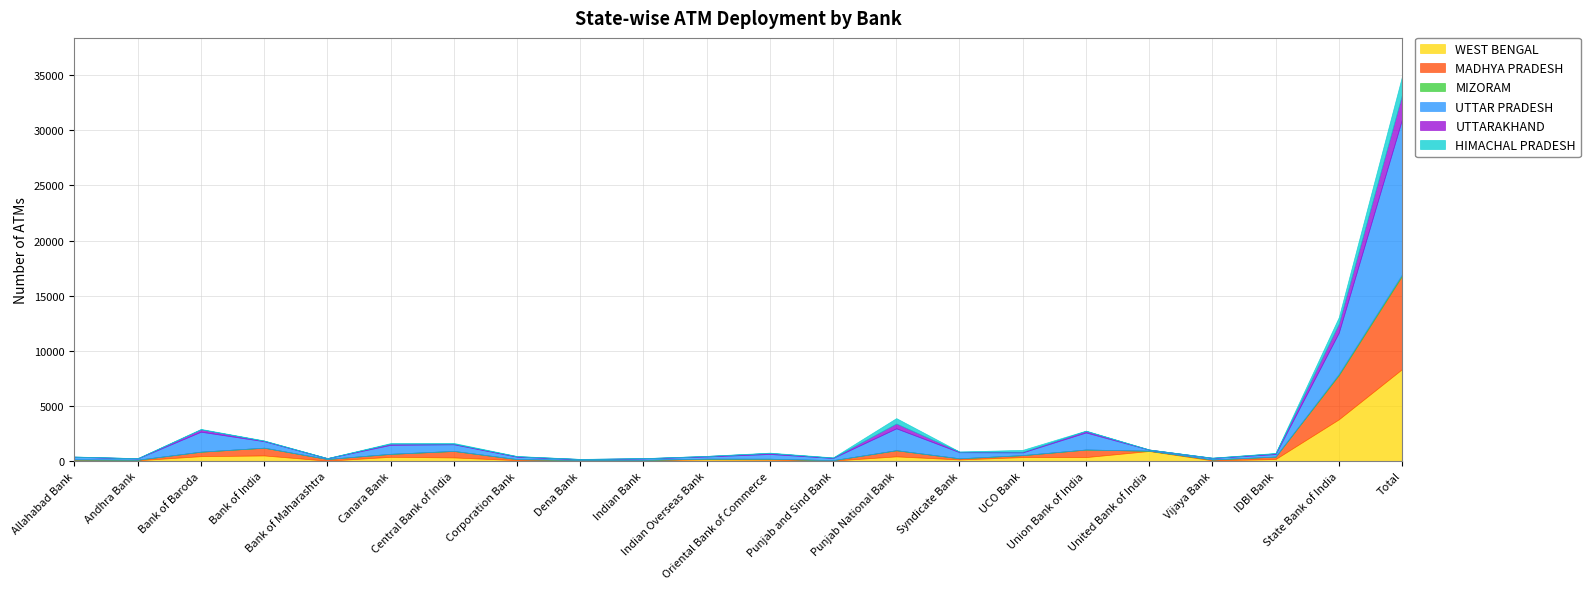

What is the difference between the maximum and minimum values in the HIMACHAL PRADESH series?

1673